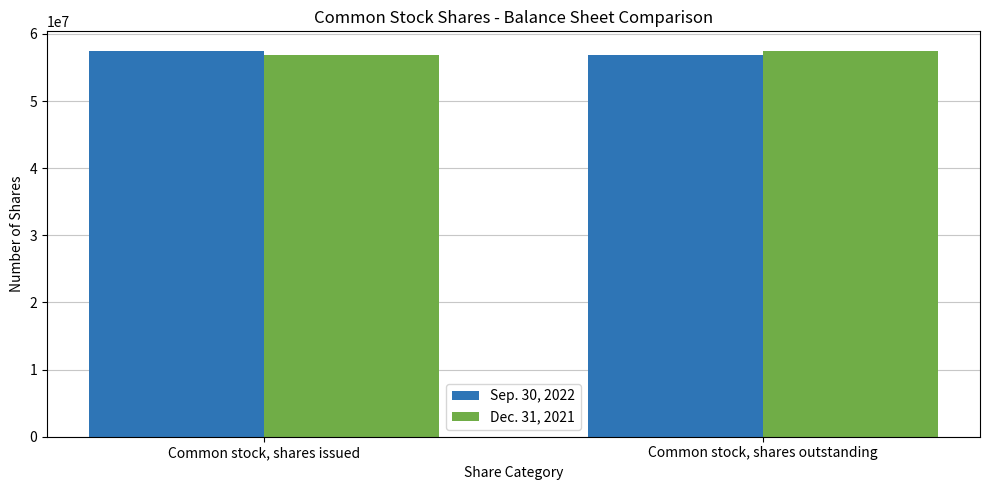

Does the chart contain any negative values?

No